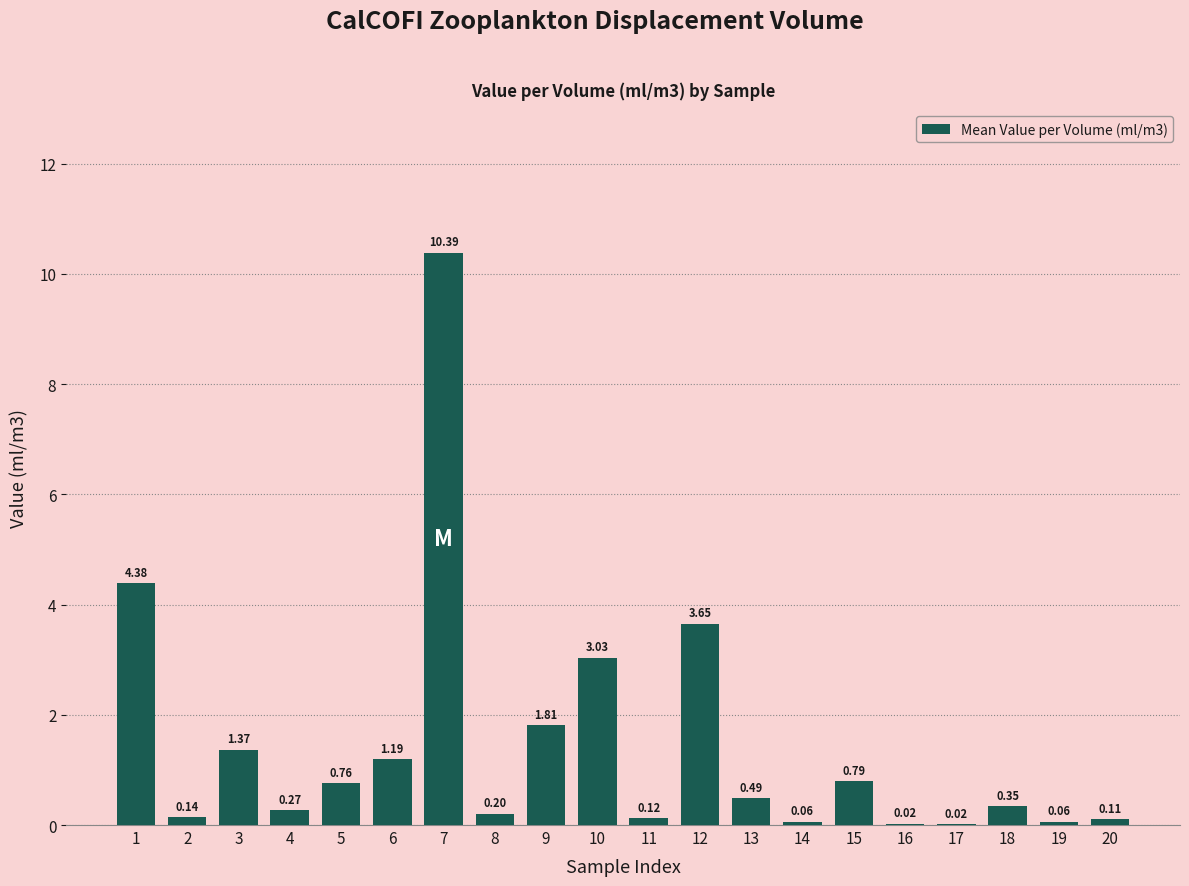

What is the maximum value shown in the chart?

10.4